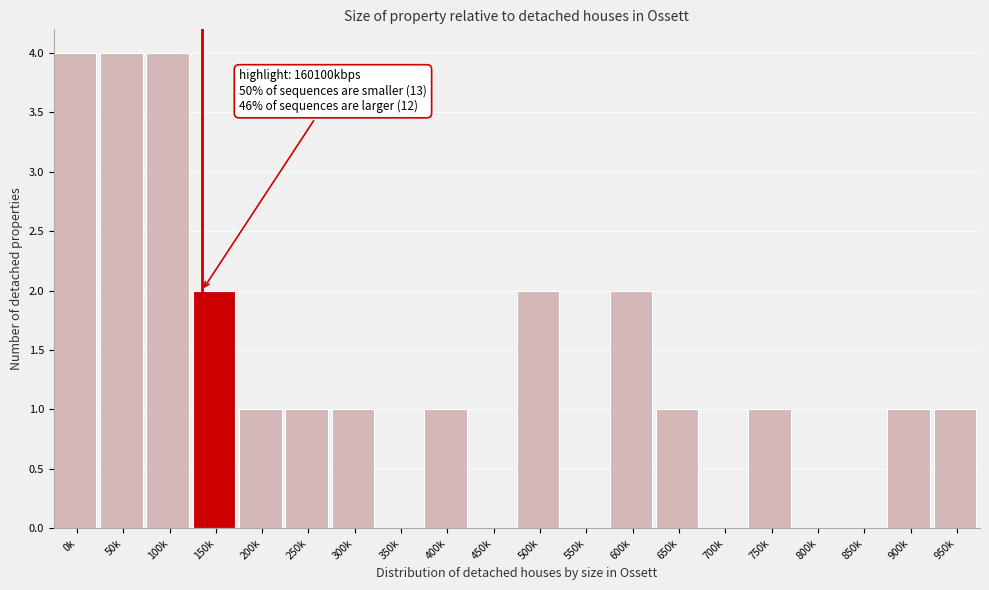

Reading left to right, what are all the values shown in this chart?

0k=4	50k=4	100k=4	150k=2	200k=1	250k=1	300k=1	350k=0	400k=1	450k=0	500k=2	550k=0	600k=2	650k=1	700k=0	750k=1	800k=0	850k=0	900k=1	950k=1